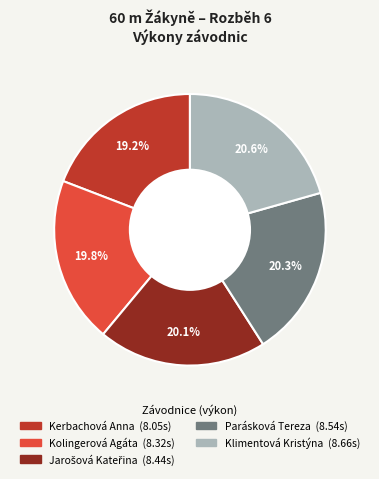

Which has a higher value, Kerbachová Anna or Parásková Tereza?

Parásková Tereza